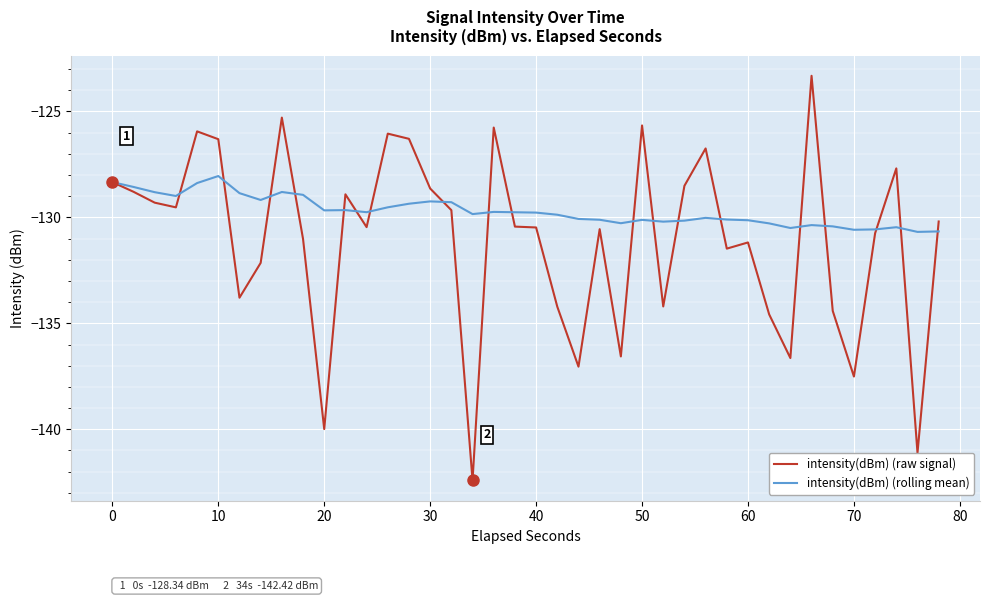

Which series has the largest total across all categories?

intensity(dBm) (rolling mean)